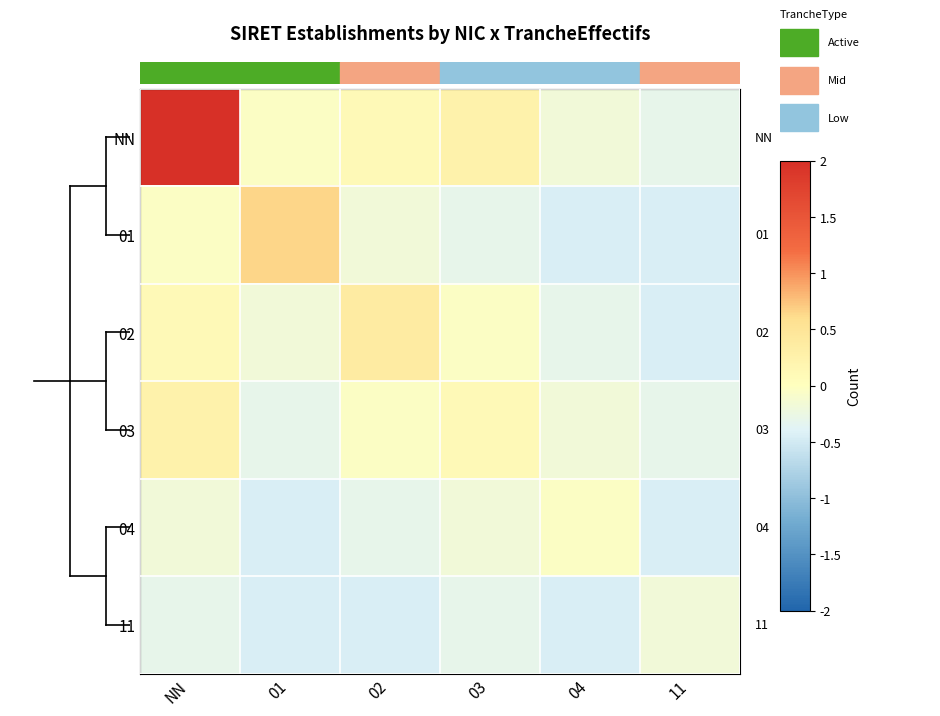

Between 03 and 01, which is larger?

03